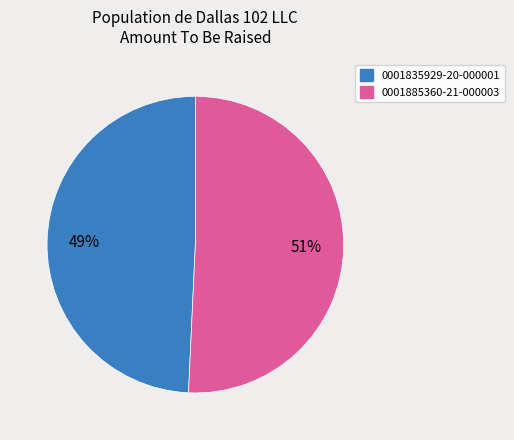

Rank the categories by value from lowest to highest.

0001835929-20-000001, 0001885360-21-000003